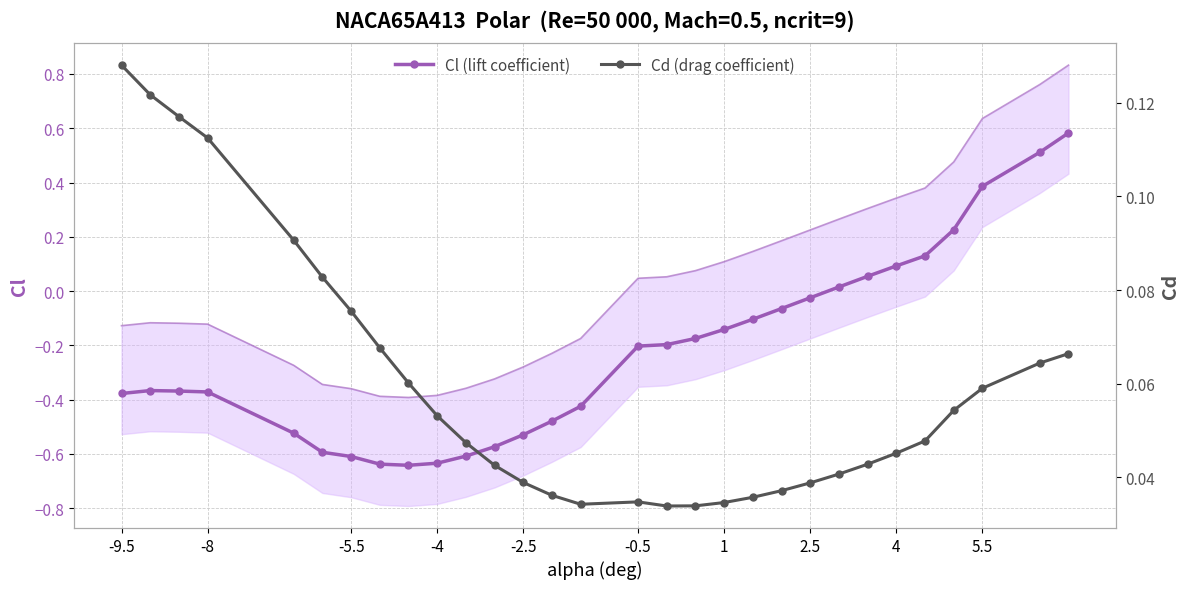

How many Cd (drag coefficient) values are between 0 and 1?

30